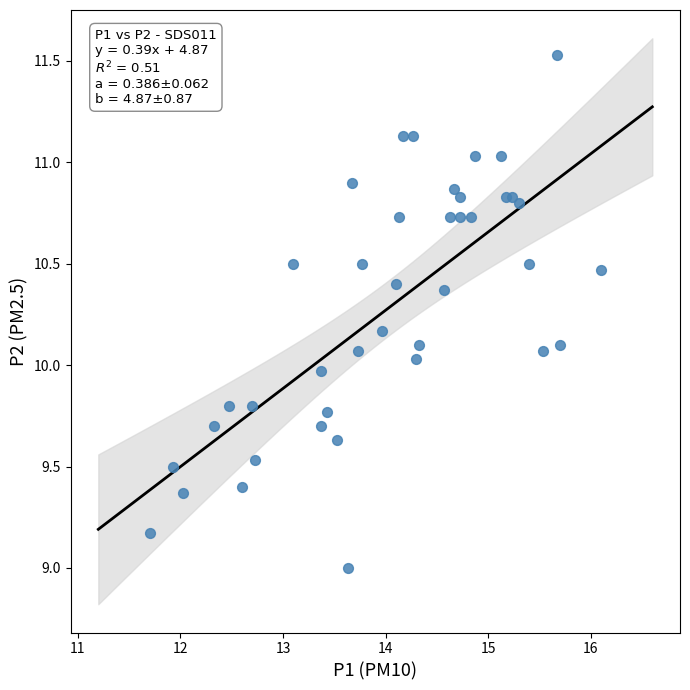

What is the range of Y values (max minus min)?

2.5